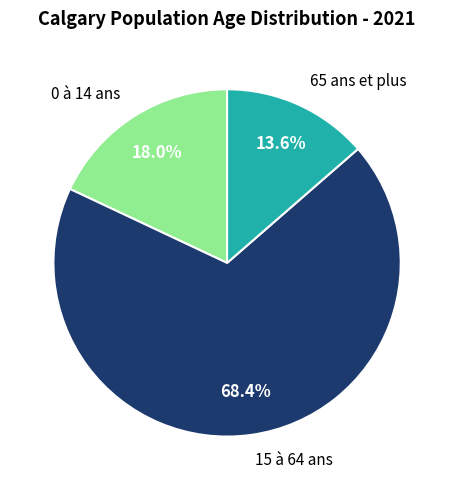

Is the sum of 0 à 14 ans and 15 à 64 ans greater than half?

Yes